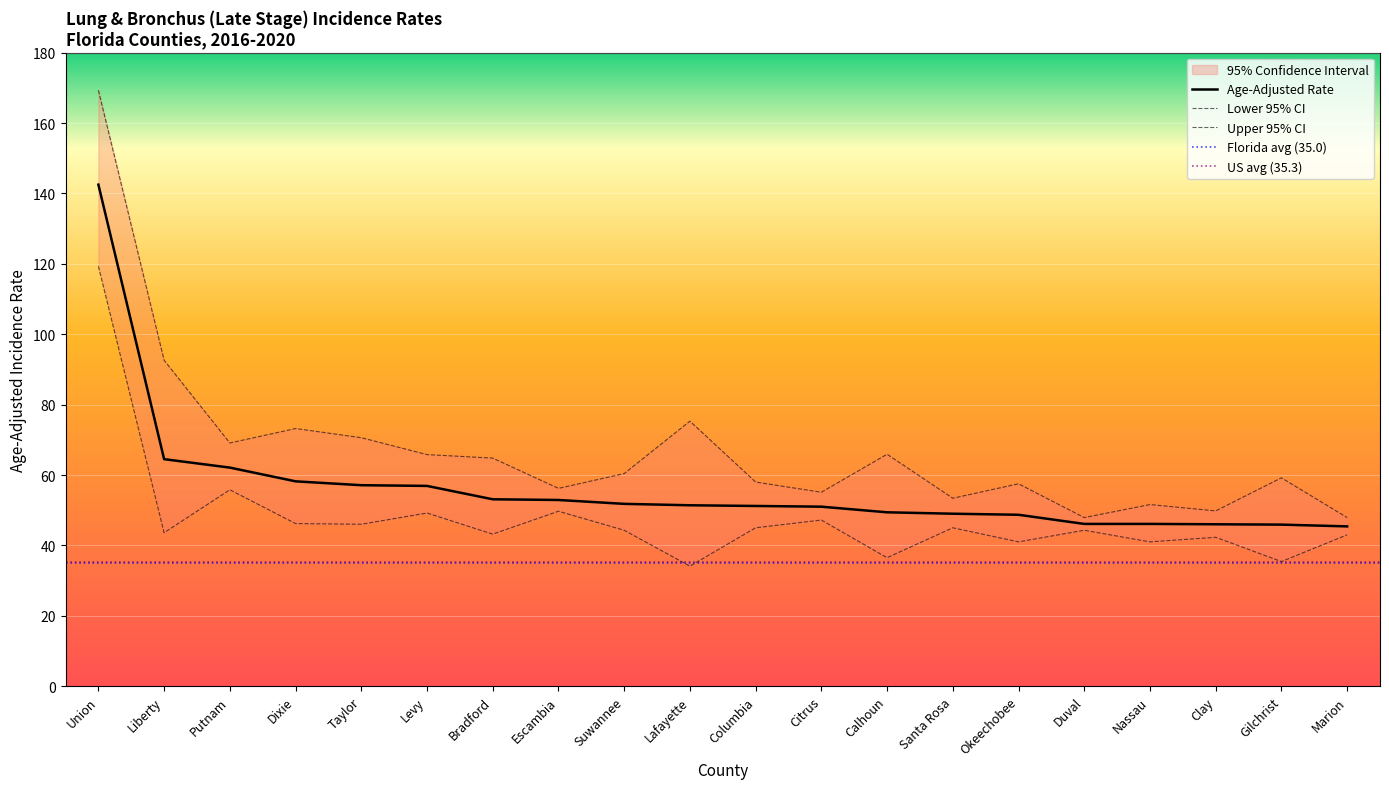

What is the sum of the Lower 95% CI values at Escambia and Liberty?

93.3